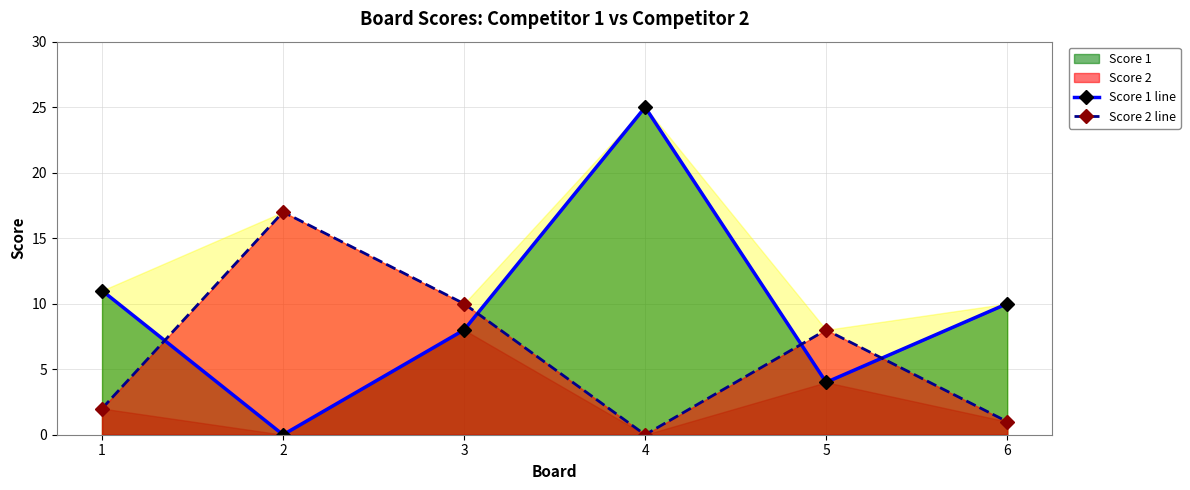

What is the total value across all series at 5?

12